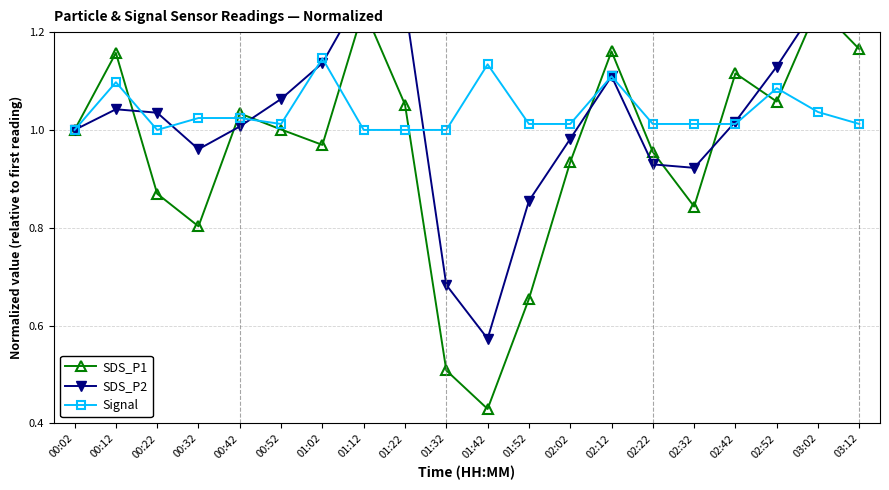

The SDS_P2 series shows 0.4 at 01:32. True or false?

False